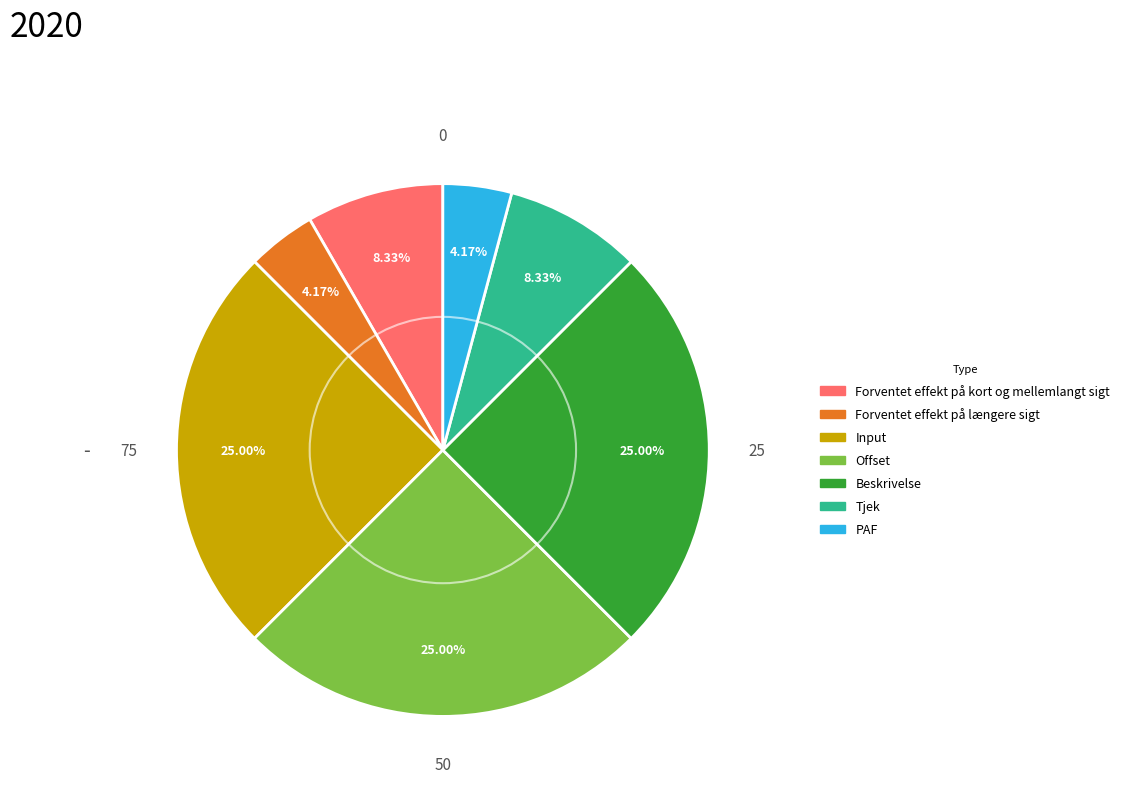

To the nearest percent, what is the average slice percentage?

14%